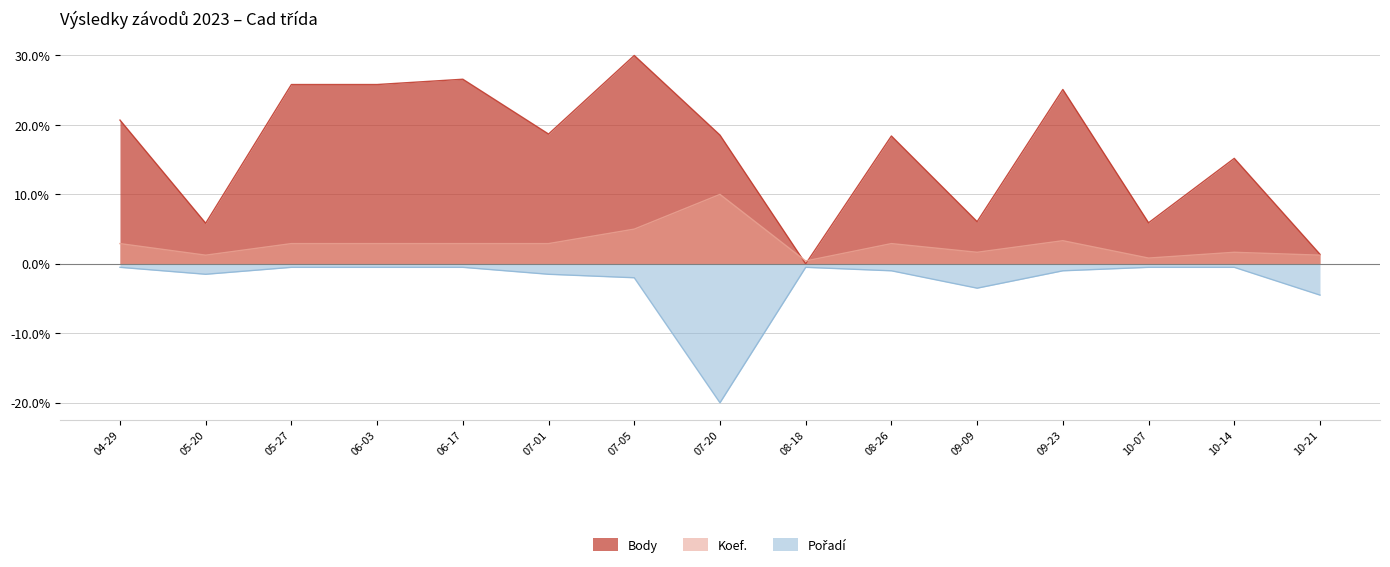

Between which two adjacent categories do Body and Koef. first intersect?

07-20 and 08-18